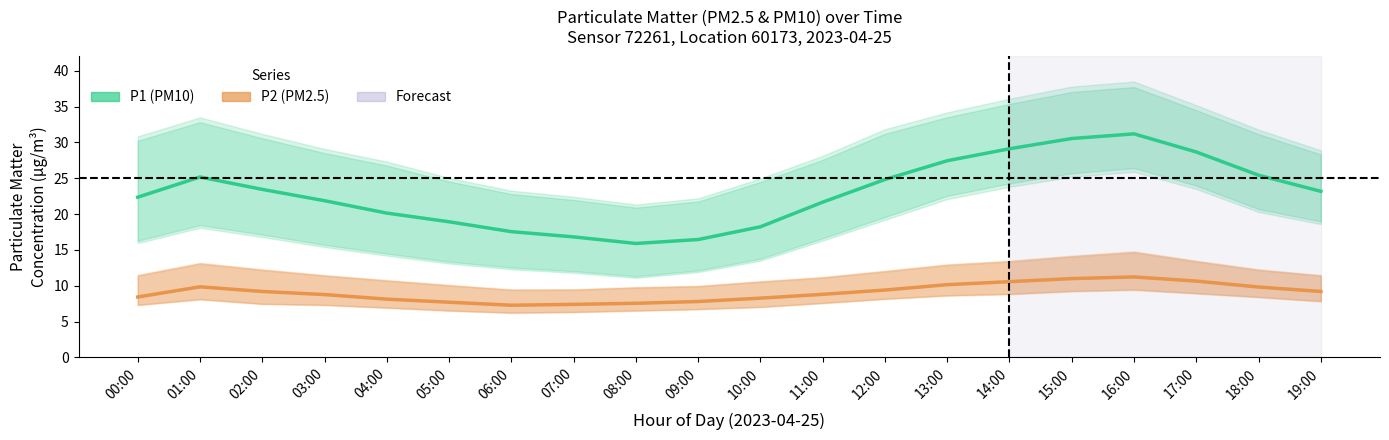

Rank the categories by P2 (PM2.5) estimate value from lowest to highest.

06:00, 07:00, 08:00, 05:00, 09:00, 04:00, 10:00, 00:00, 03:00, 11:00, 02:00, 19:00, 12:00, 18:00, 01:00, 13:00, 14:00, 17:00, 15:00, 16:00